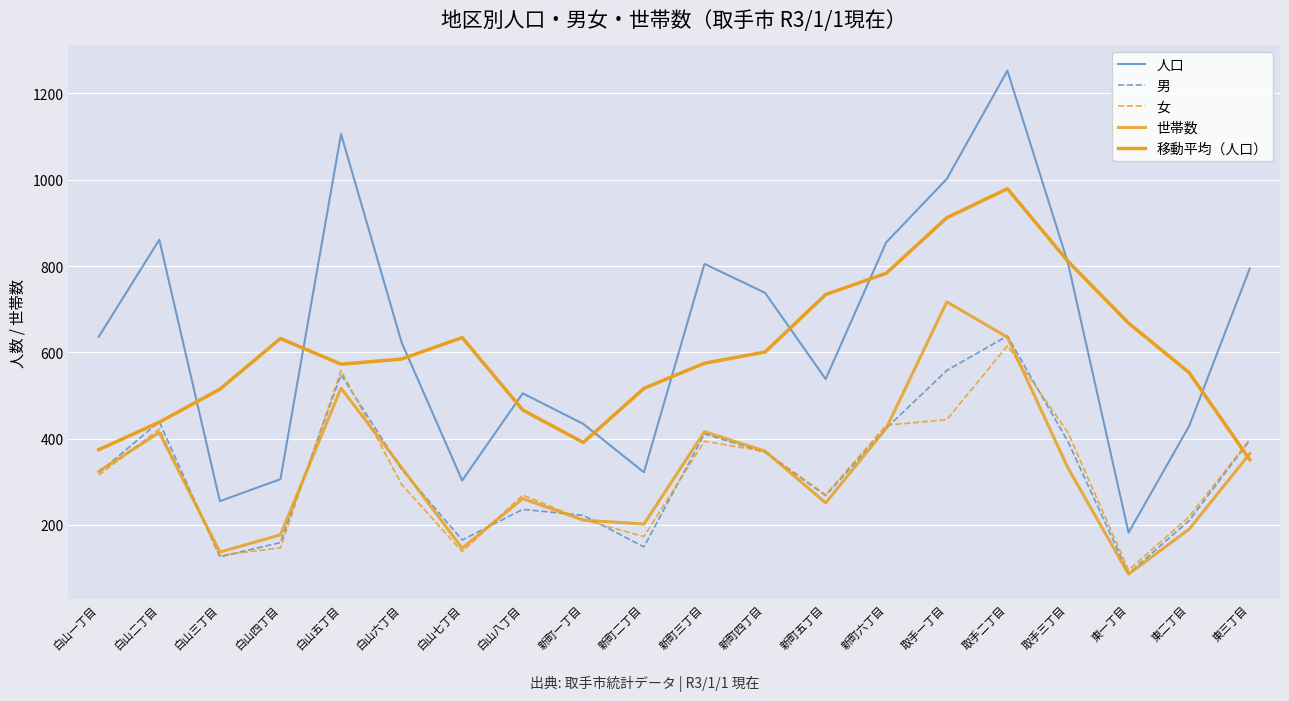

Does the chart display data point markers on the line(s)?

No